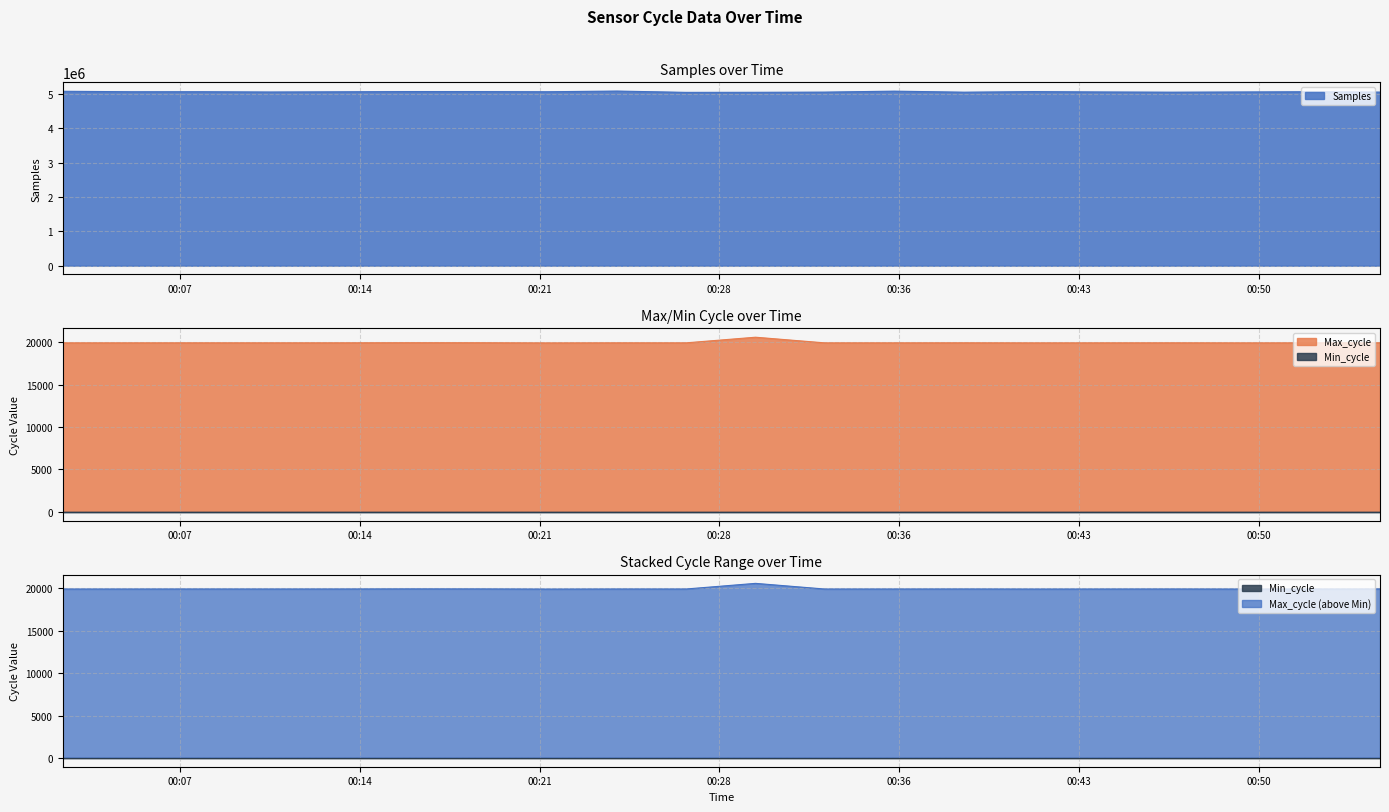

In Max_cycle, how many points are higher than both neighbors (excluding endpoints)?

6